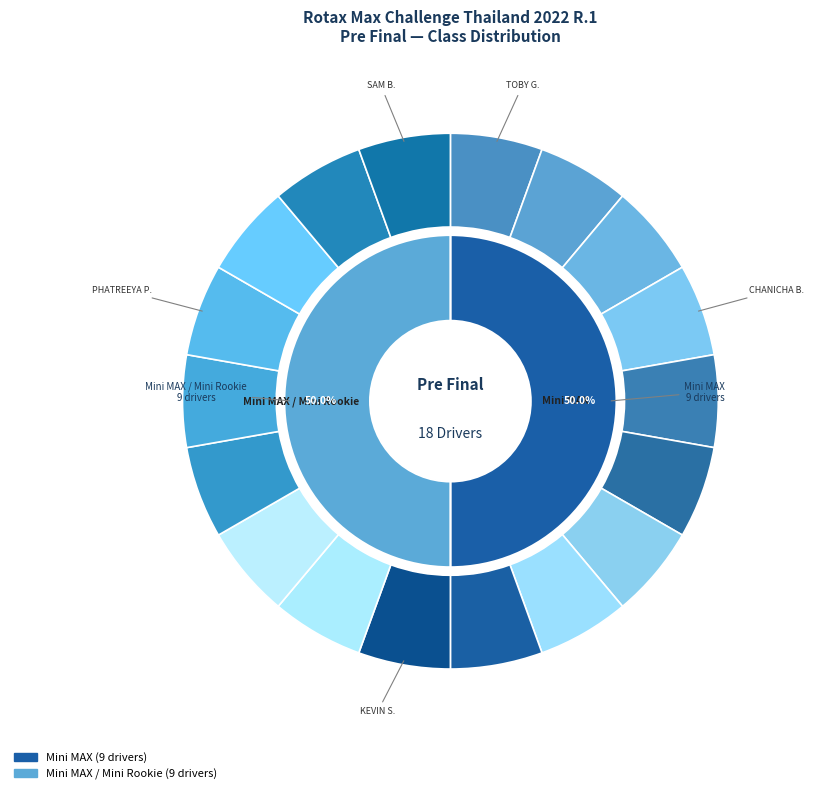

Count the number of slices in the pie.

18